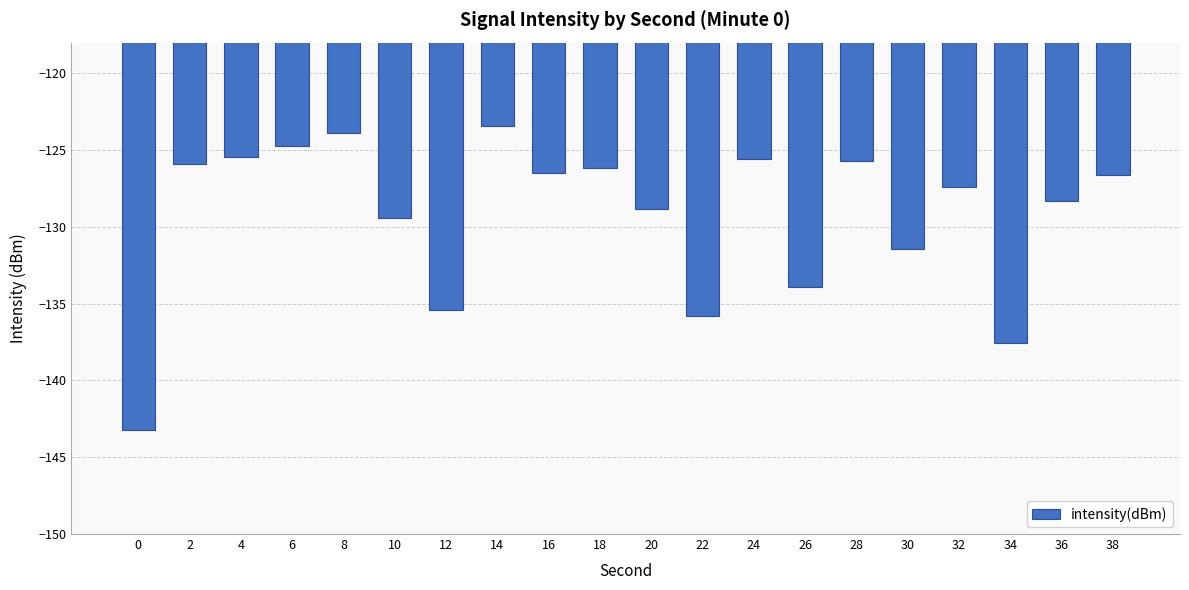

Which has a higher value, 36 or 34?

36